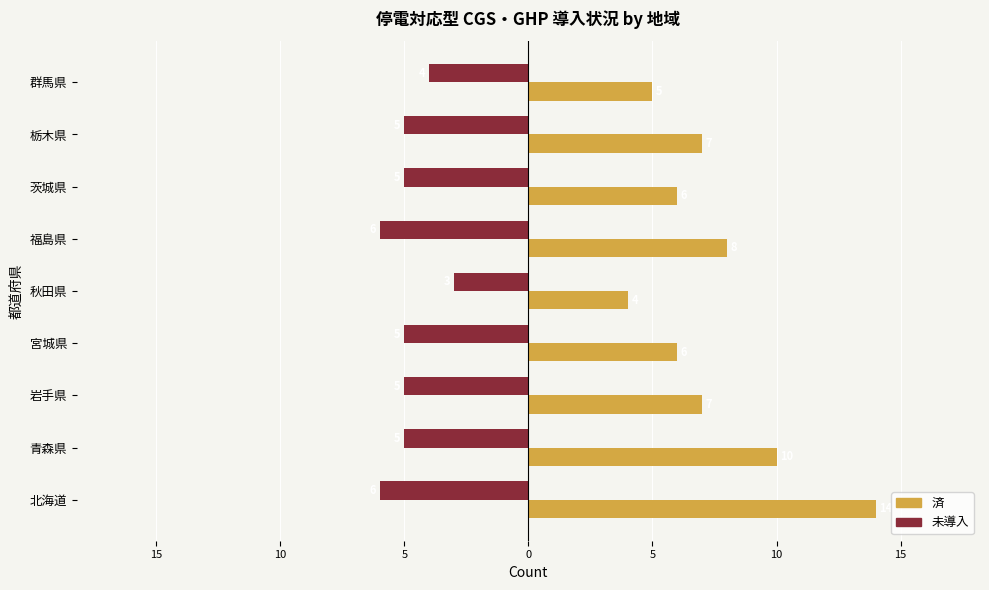

What are all the series names shown in the legend?

済, 未導入